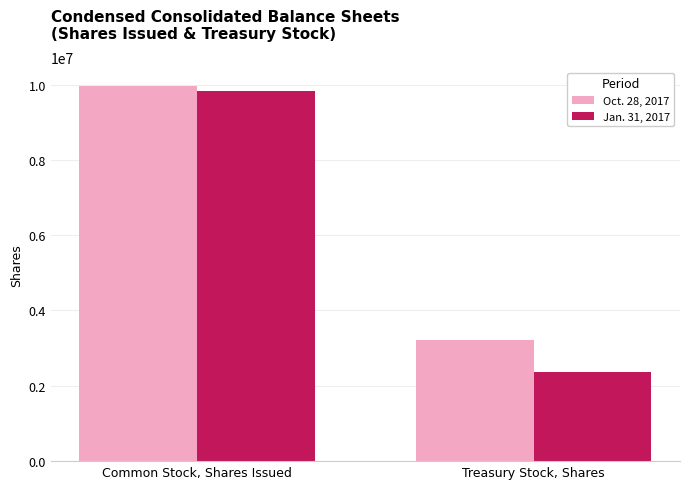

How many Jan. 31, 2017 values are between 2375076 and 9834906?

2